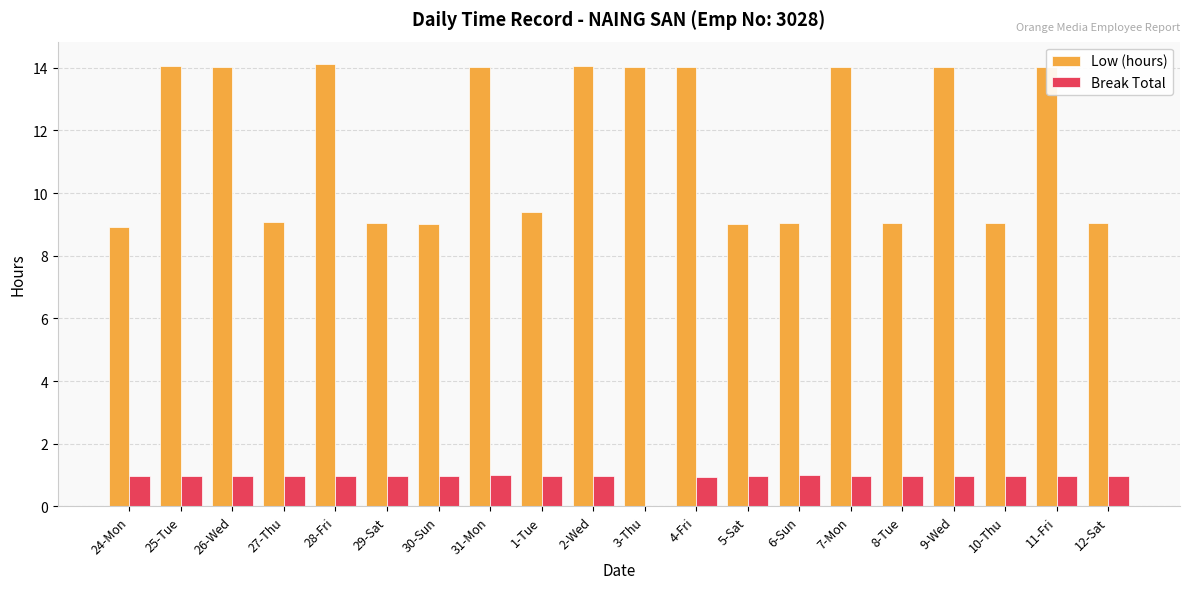

What value does the Break Total series have at 11-Fri?

1.0